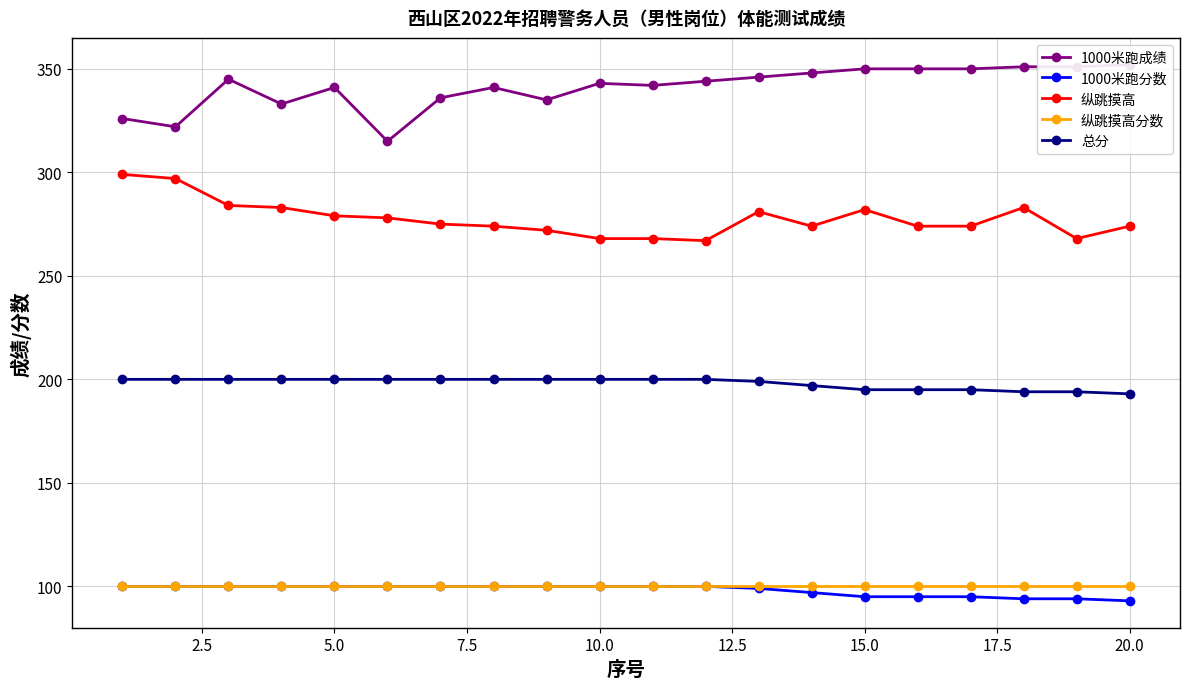

What is the difference between the second highest and minimum values in the 1000米跑成绩 series?

36